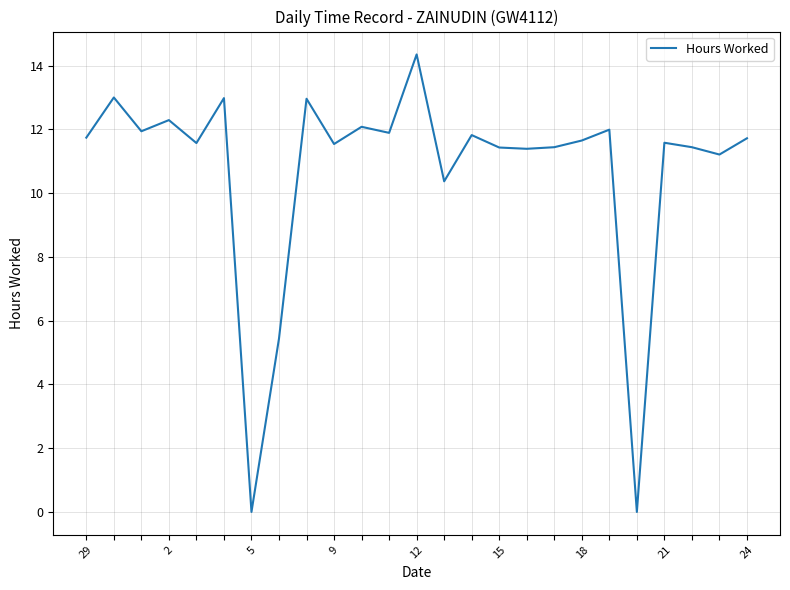

What is the value of the 15th point from the left?

11.8